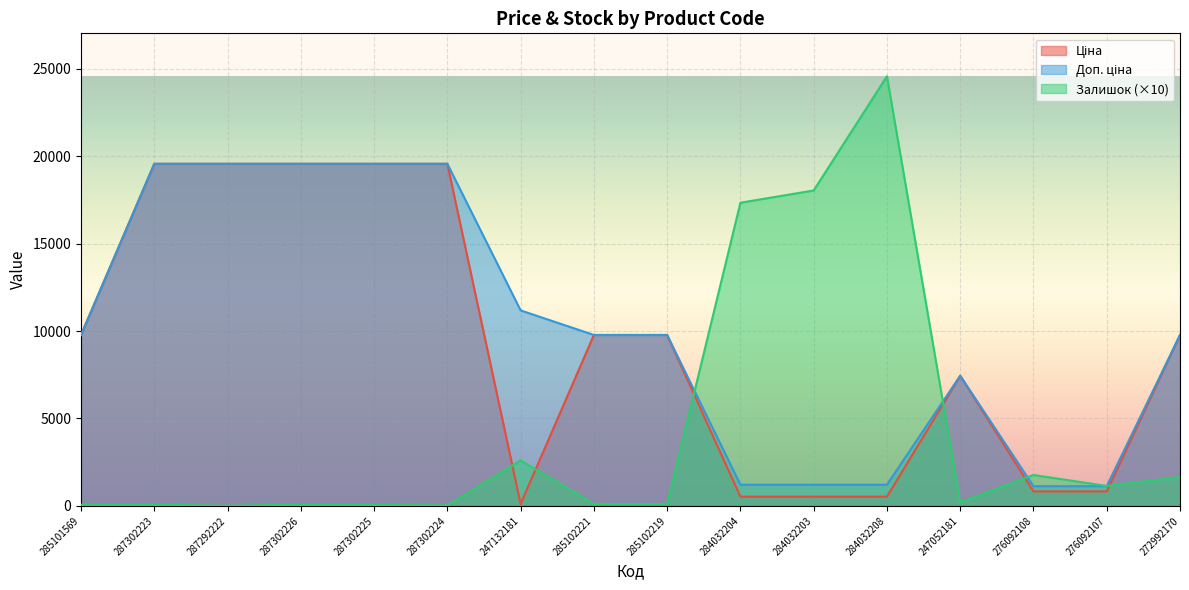

Read the Доп. ціна value at 272992170.

9775.5